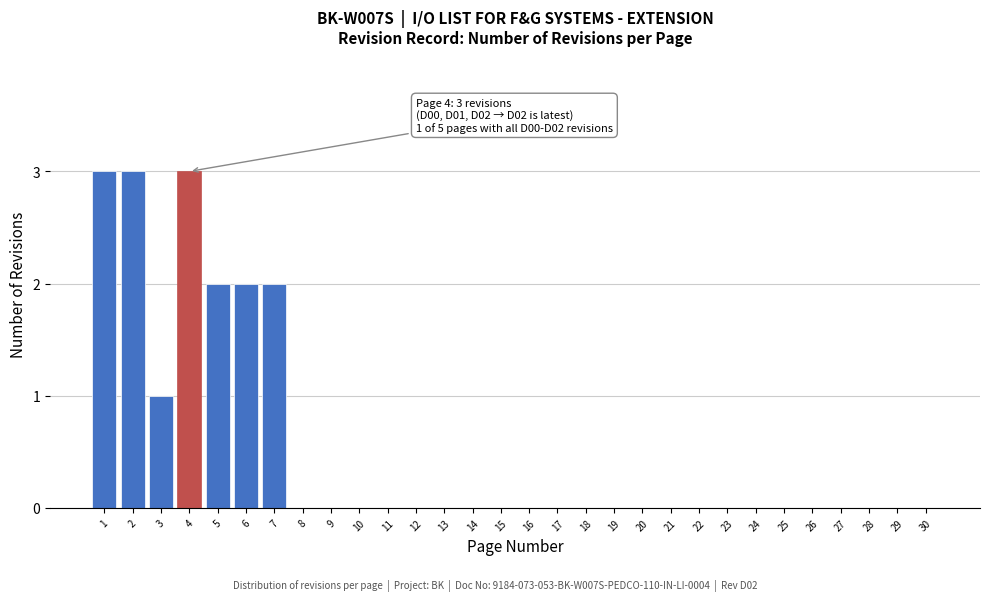

Reading left to right, list all the values displayed in this chart.

1=3	2=3	3=1	4=3	5=2	6=2	7=2	8=0	9=0	10=0	11=0	12=0	13=0	14=0	15=0	16=0	17=0	18=0	19=0	20=0	21=0	22=0	23=0	24=0	25=0	26=0	27=0	28=0	29=0	30=0